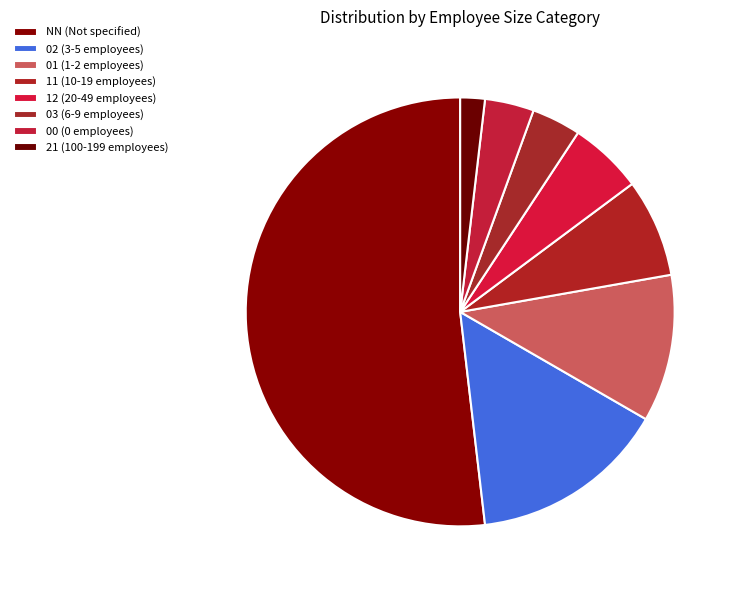

Does any single category account for the majority?

Yes